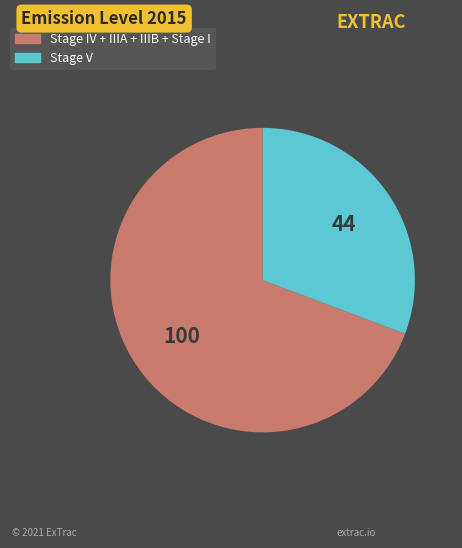

Does any single category account for the majority?

Yes